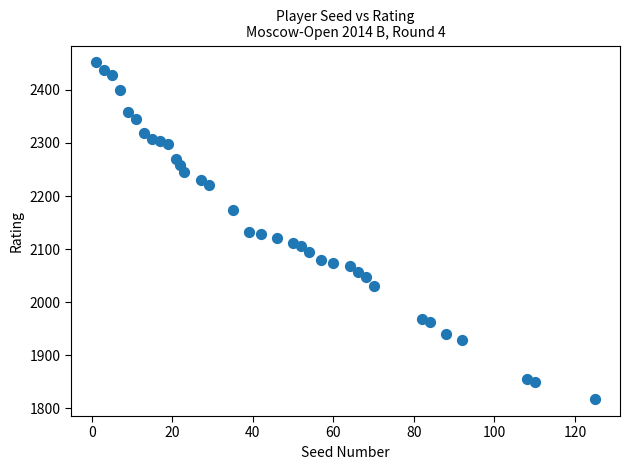

What is the range of Y values (max minus min)?

635